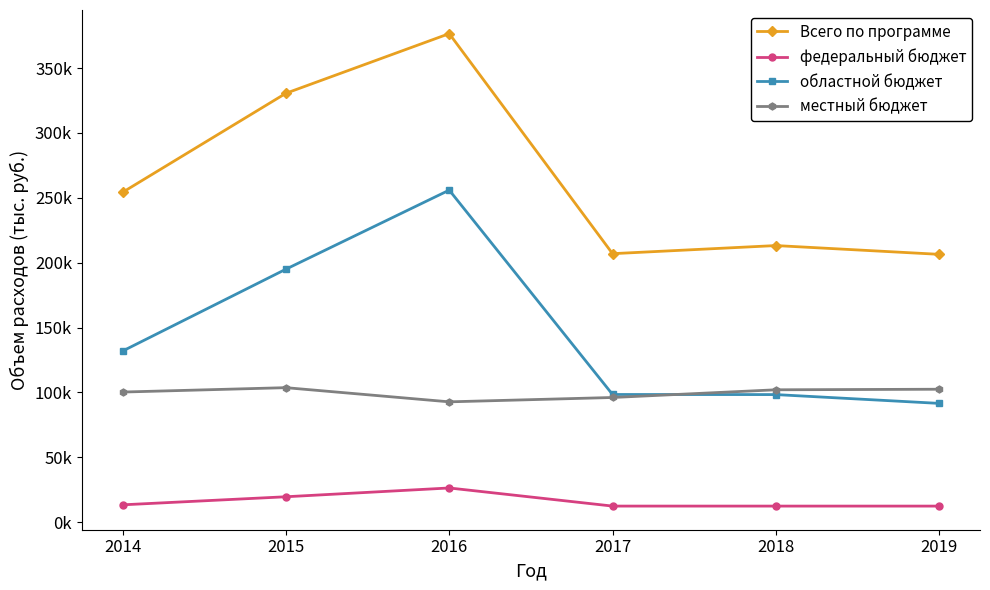

What are all the series names shown in the legend?

Всего по программе, федеральный бюджет, областной бюджет, местный бюджет